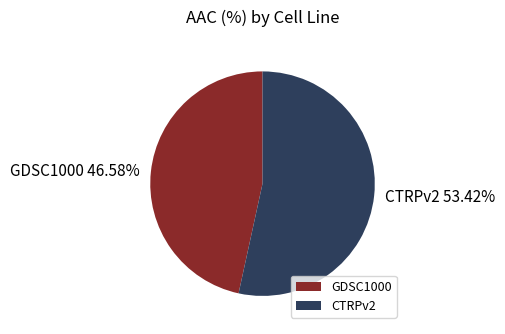

To the nearest percent, what is the combined percentage of GDSC1000 and CTRPv2?

100%